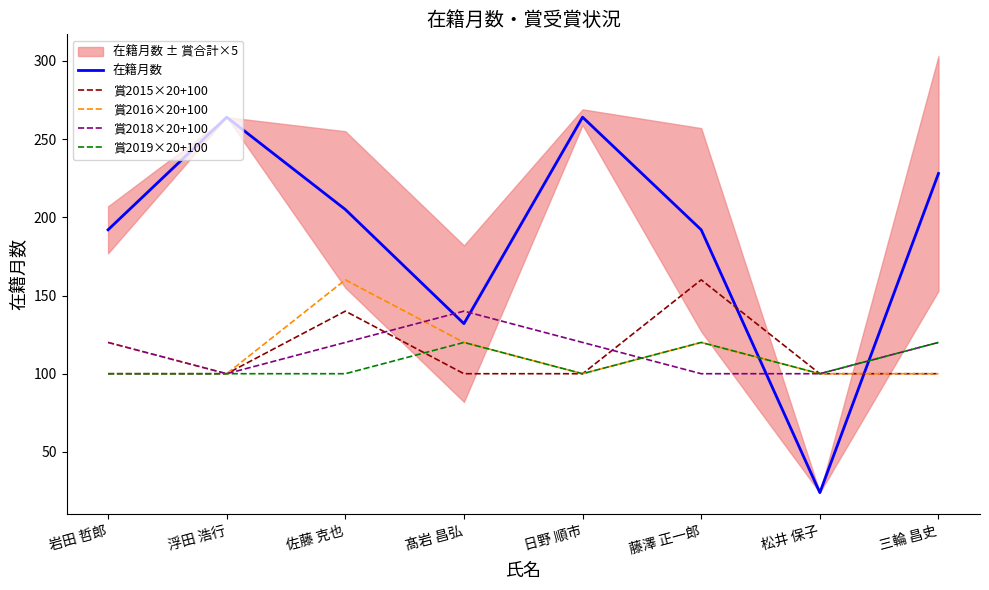

What is the total value across all series at 佐藤 克也?

725